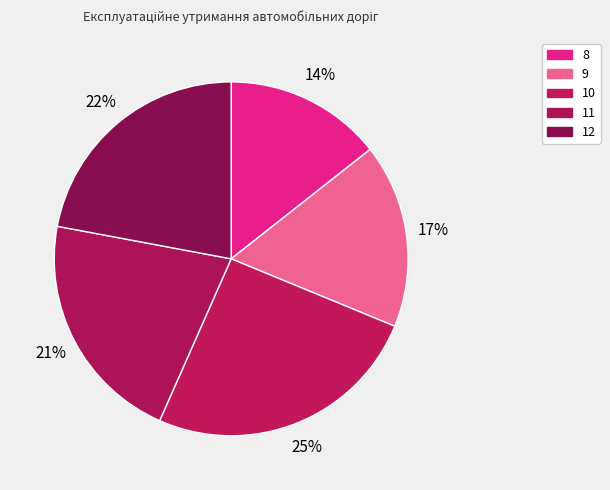

How many segments does this pie chart have?

5